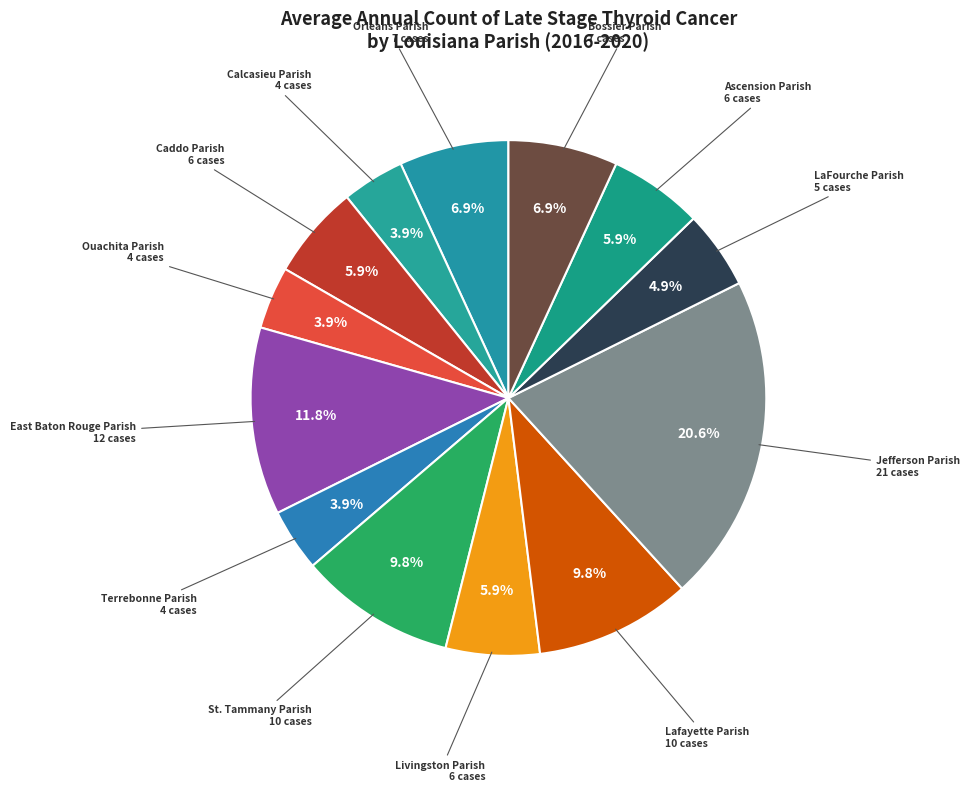

To the nearest percent, what is the combined percentage of Jefferson Parish and East Baton Rouge Parish?

32%